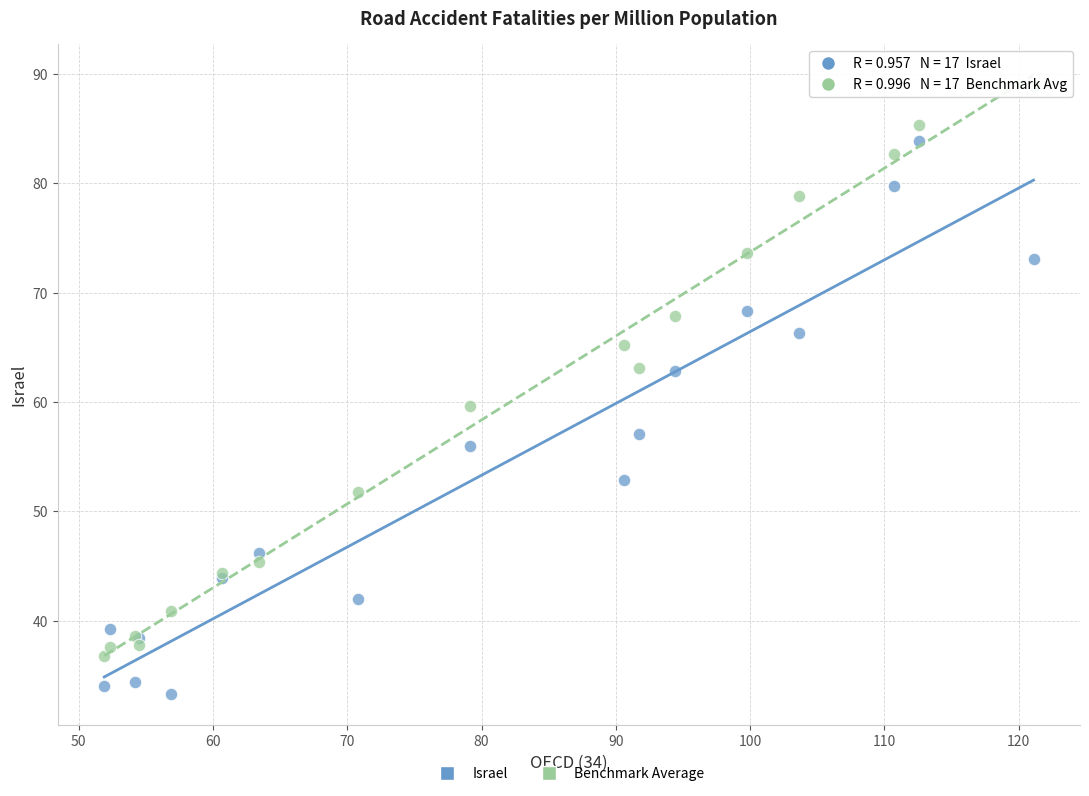

Which series reaches the minimum Y coordinate?

Israel